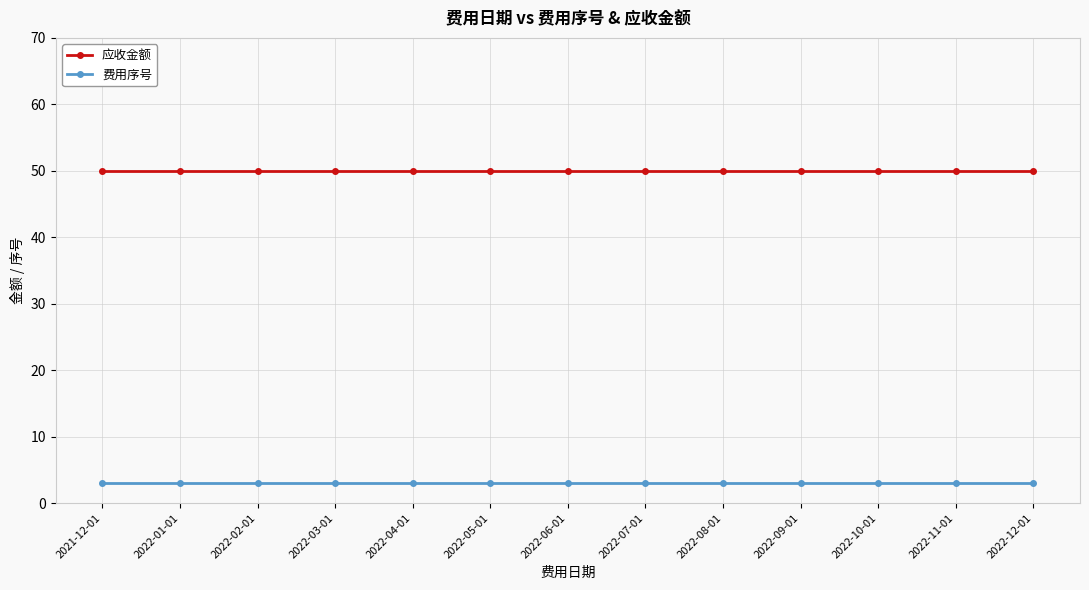

What is the highest value of the 费用序号 series?

3